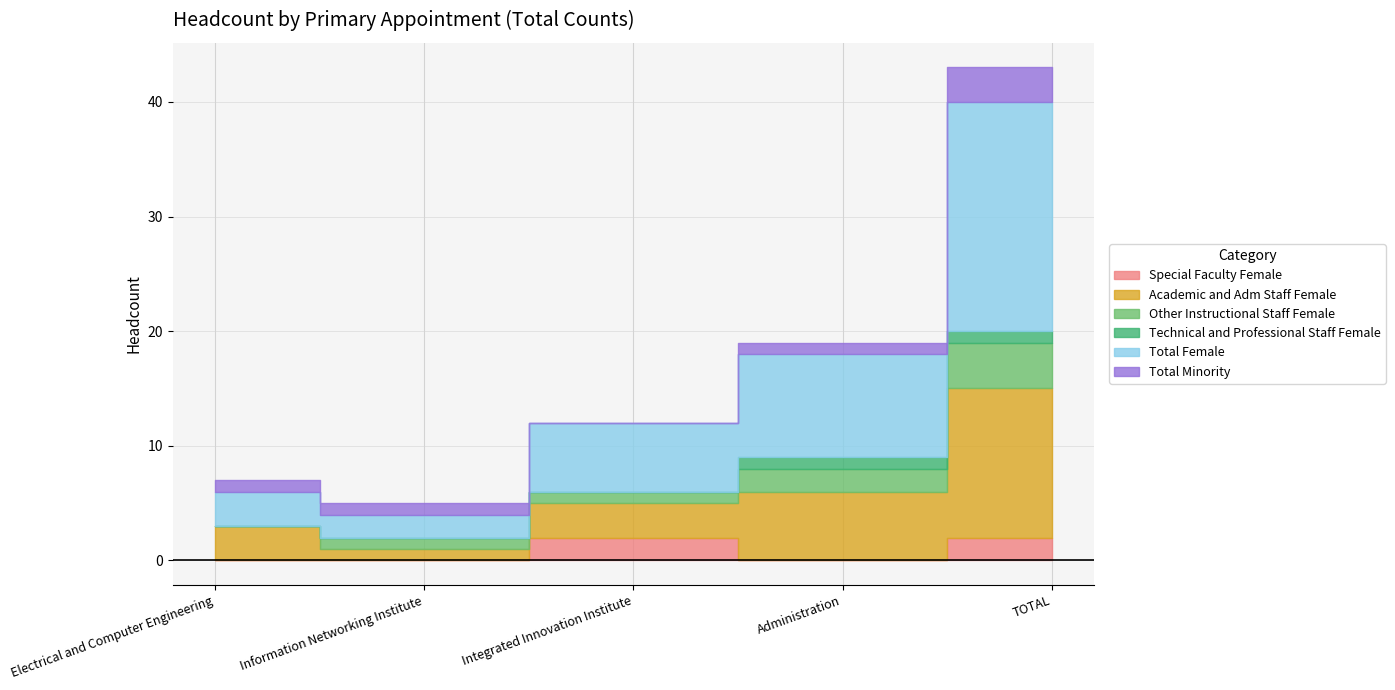

True or false: Other Instructional Staff Female and Academic and Adm Staff Female intersect in this chart.

False